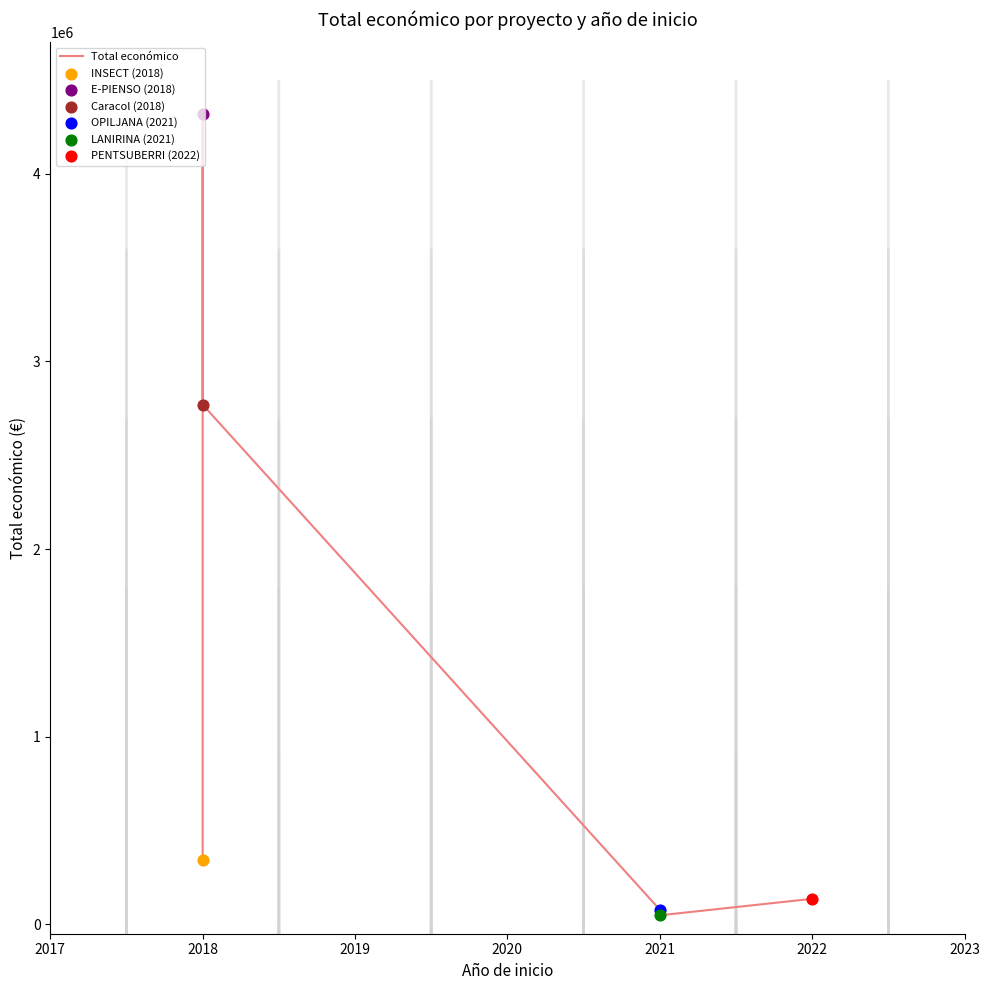

What is the ratio of the value at 2021 to the value at 2022?

0.4